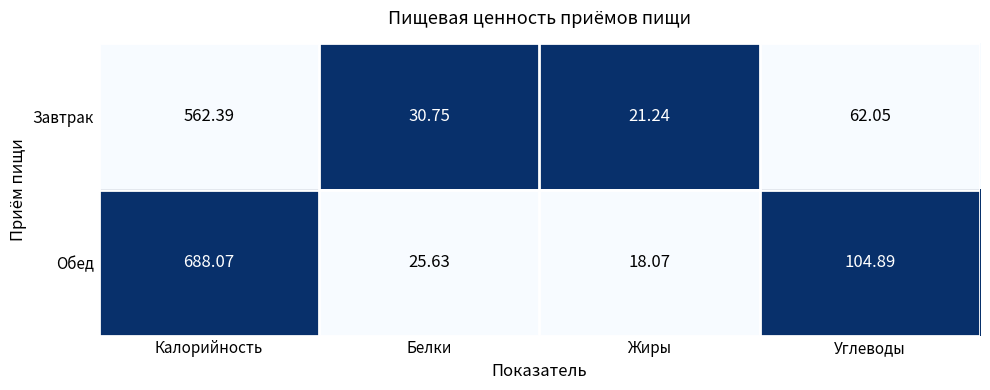

What is the spread (max minus min) of values at Калорийность?

125.7